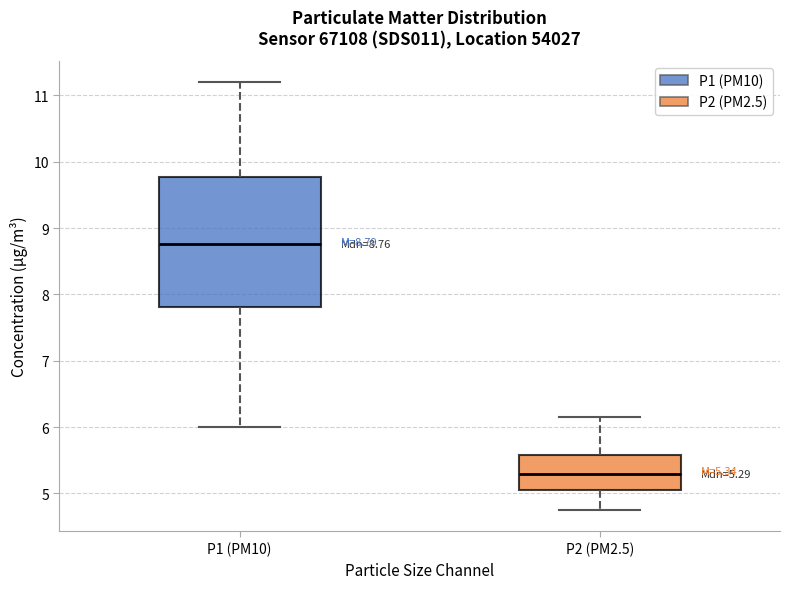

Which box is the tallest, from its lower edge to its upper edge?

P1 (PM10)